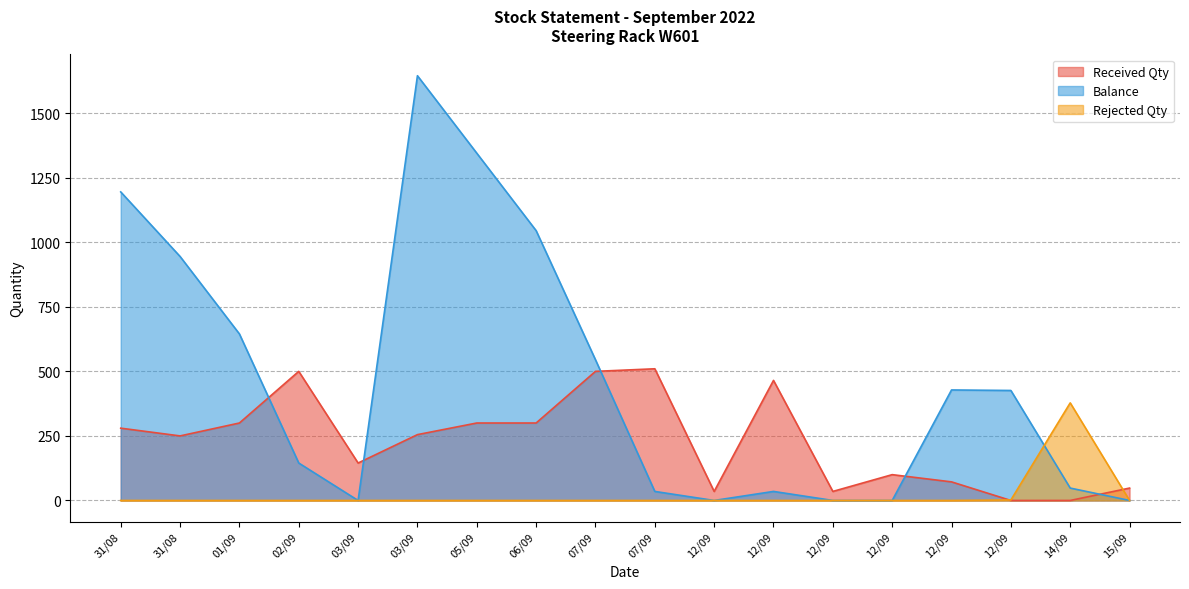

Rank the series at 12/09 from lowest to highest value.

Balance, Rejected Qty, Received Qty